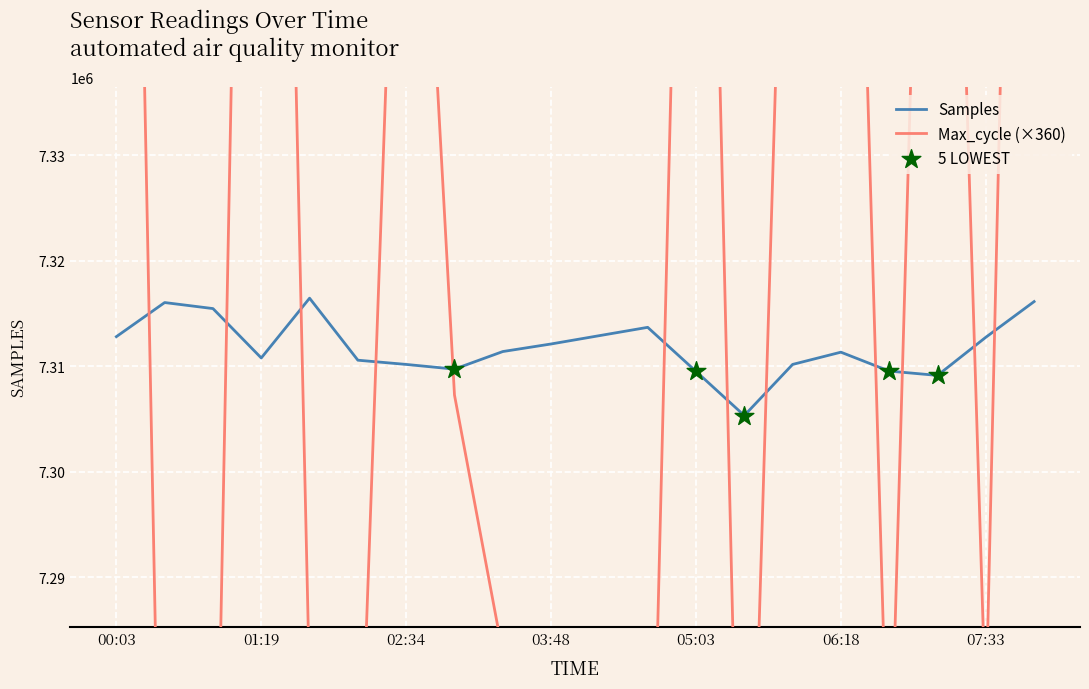

Which series reaches the minimum Y coordinate?

Max_cycle